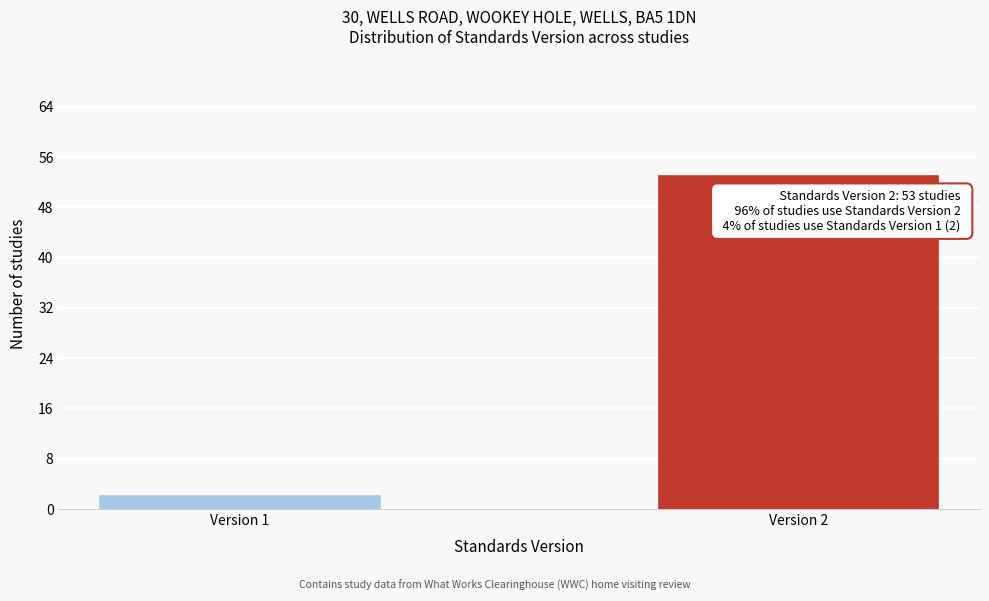

Reading left to right, transcribe all the data shown in this chart.

Version 1=2	Version 2=53